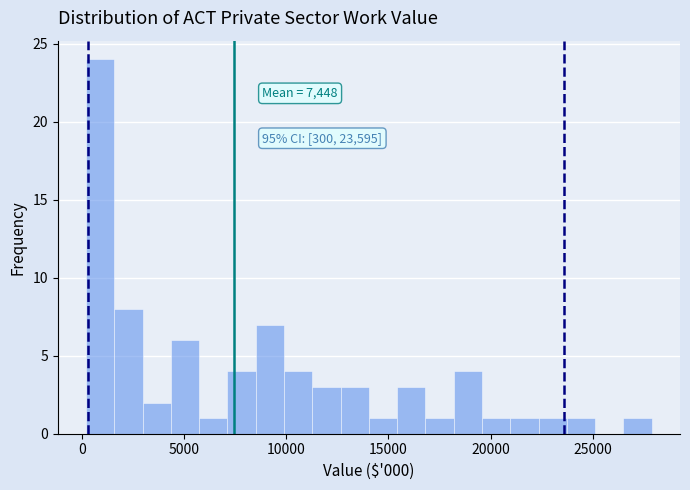

Read against the x-axis, roughly where is the centre of the tallest bar?

1000